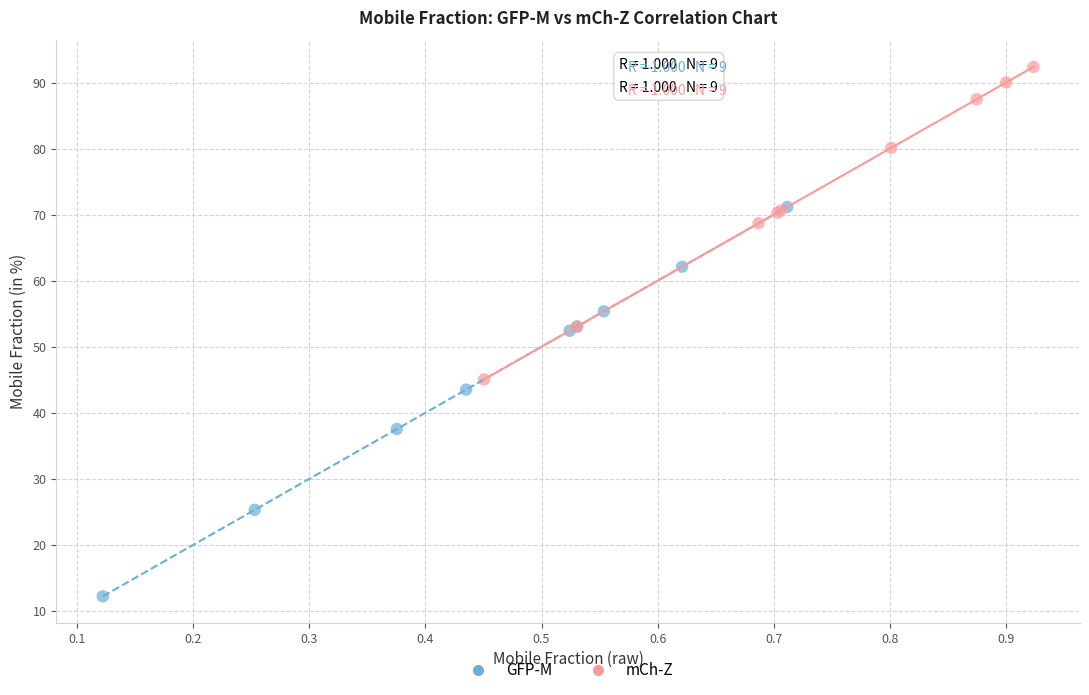

Which series contains the highest Y value?

mCh-Z